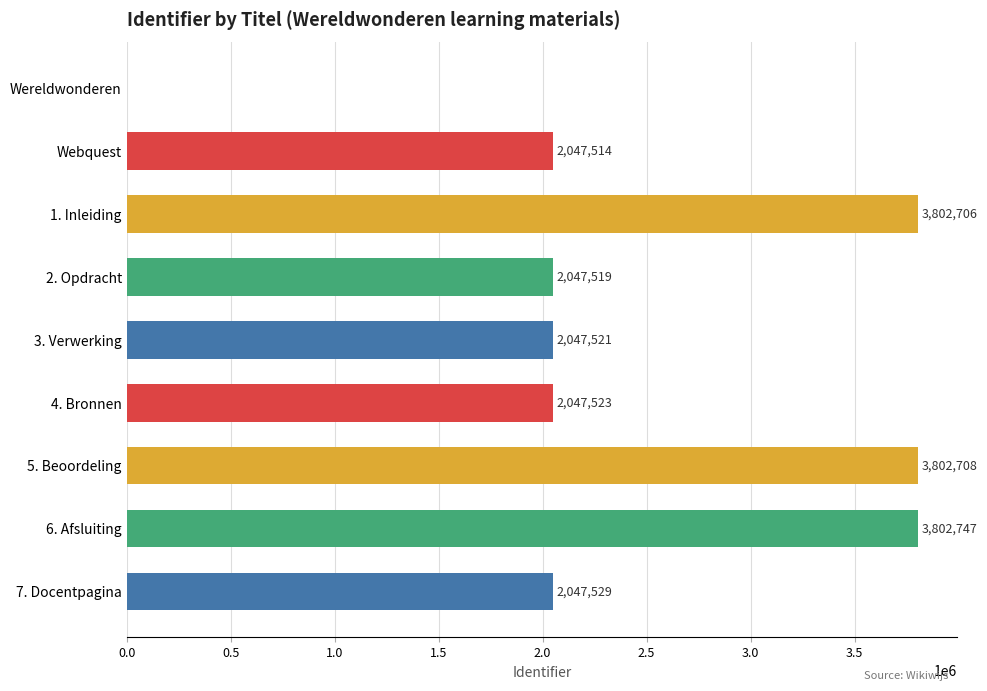

At which category does the chart reach its peak across all series?

6. Afsluiting